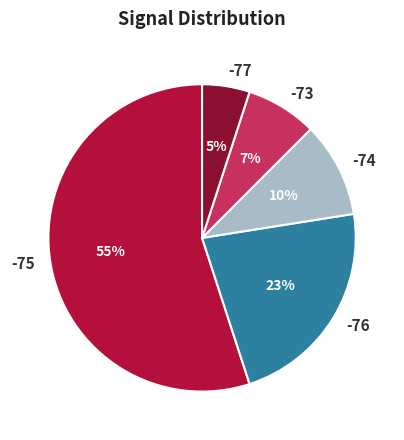

How many segments does this pie chart have?

5